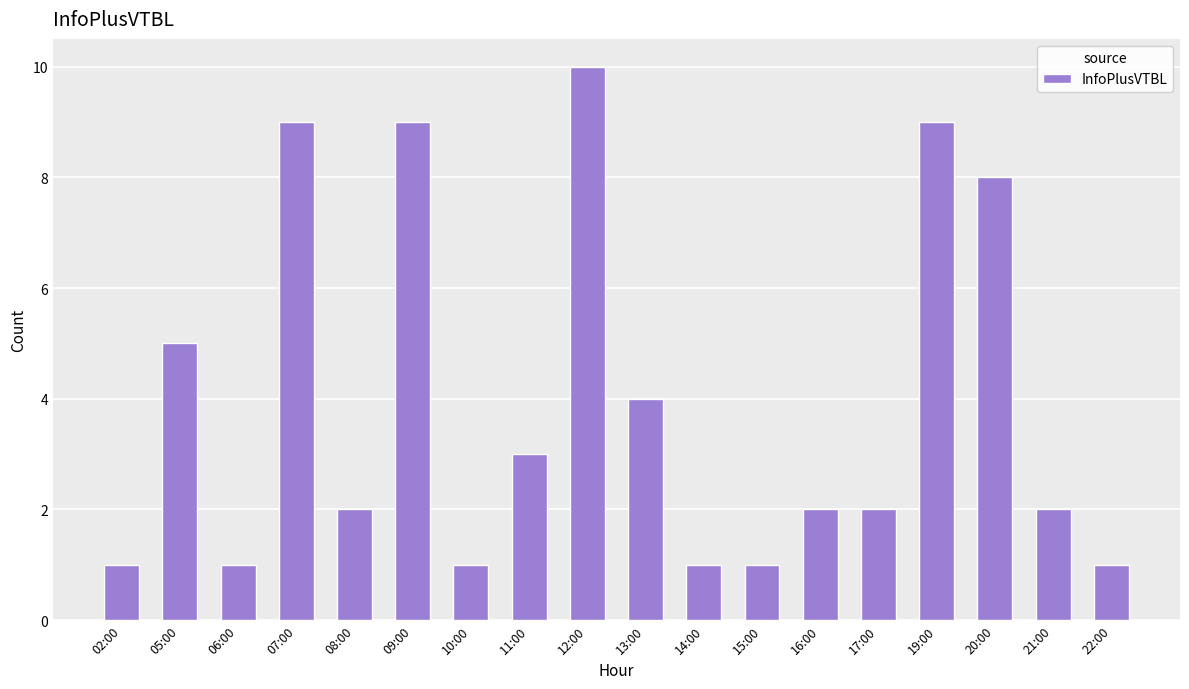

Reading left to right, what are all the values shown in this chart?

02:00=1	05:00=5	06:00=1	07:00=9	08:00=2	09:00=9	10:00=1	11:00=3	12:00=10	13:00=4	14:00=1	15:00=1	16:00=2	17:00=2	19:00=9	20:00=8	21:00=2	22:00=1